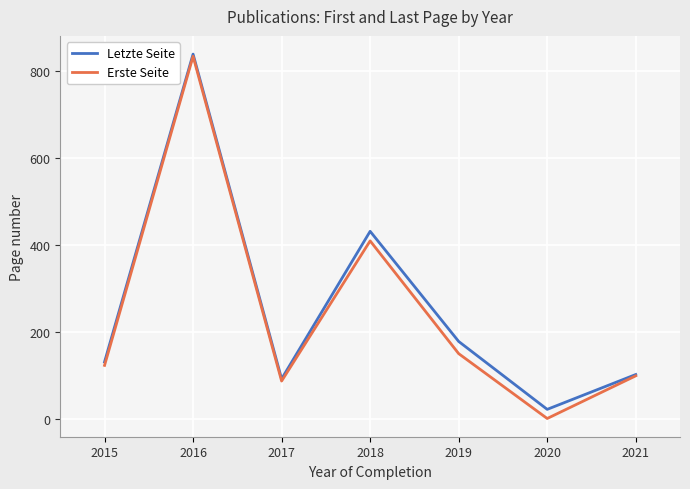

What is the maximum value shown in the chart?

838